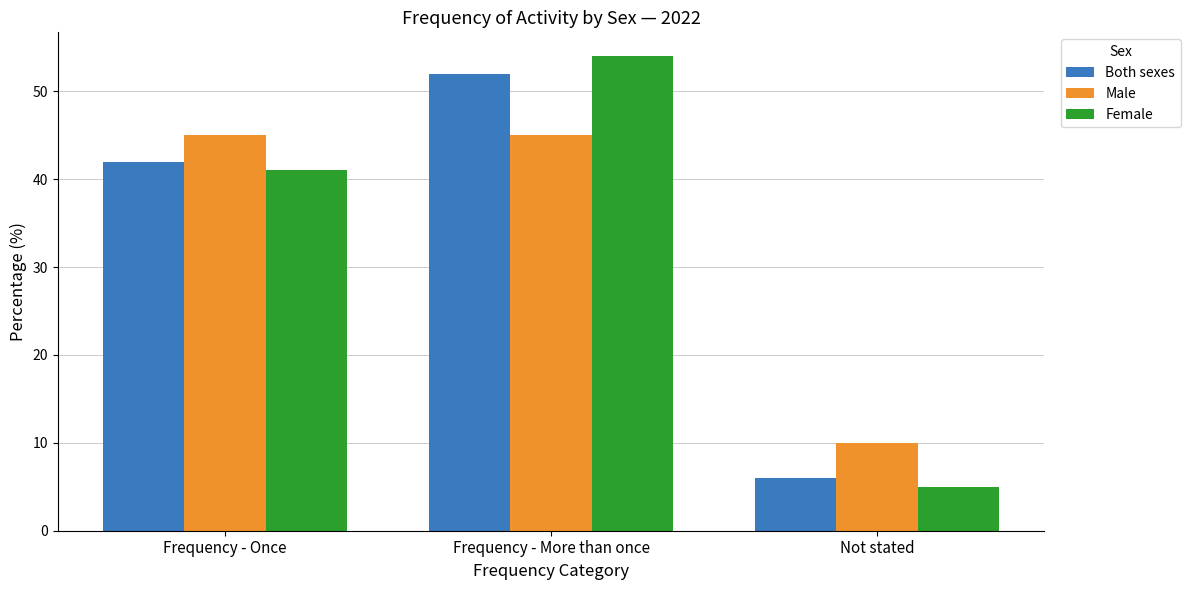

What are all the series names shown in the legend?

Both sexes, Male, Female